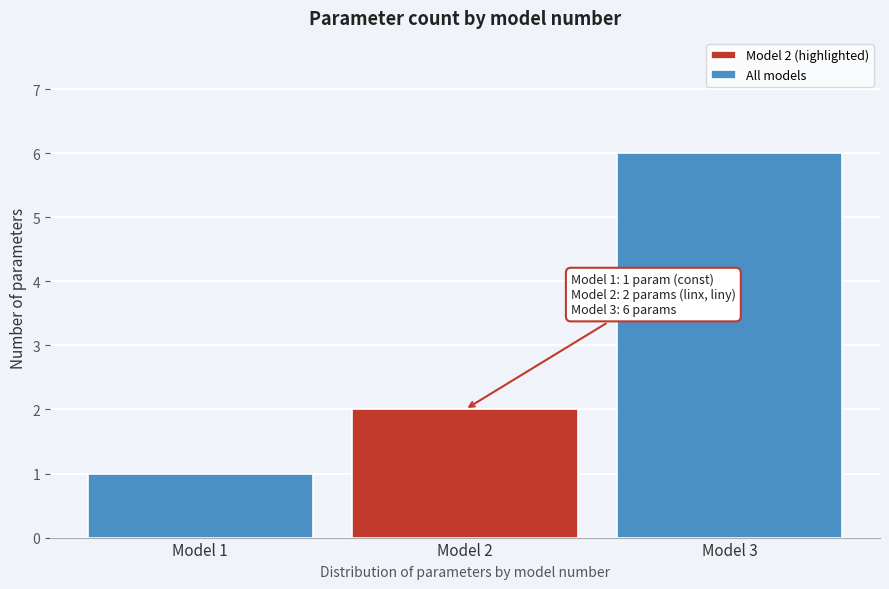

Reading left to right, list all the values displayed in this chart.

Model 1=1	Model 2=2	Model 3=6